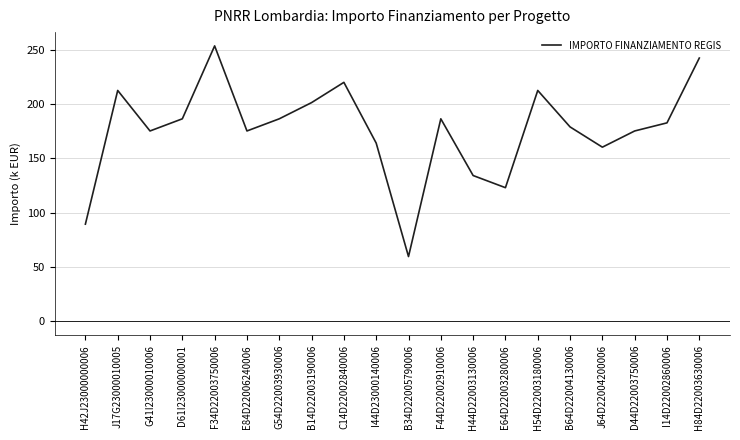

At which category does the data reach its first local valley?

G41I23000010006